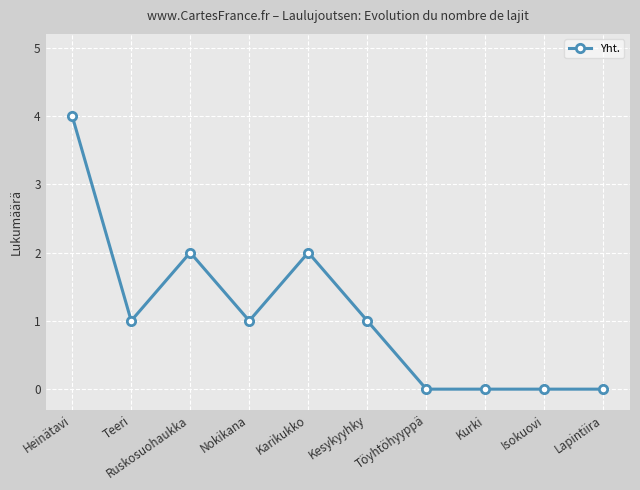

Reading left to right, list all the values displayed in this chart.

Heinätavi=4	Teeri=1	Ruskosuohaukka=2	Nokikana=1	Karikukko=2	Kesykyyhky=1	Töyhtöhyyppä=0	Kurki=0	Isokuovi=0	Lapintiira=0